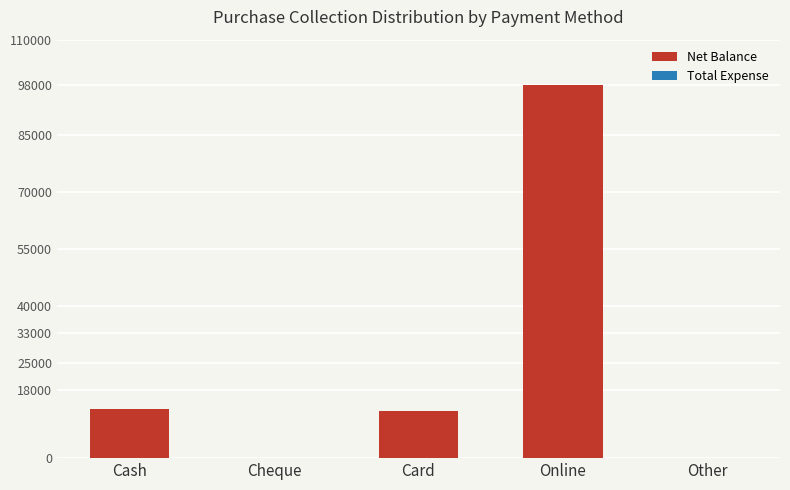

Count the number of data series in this chart.

1